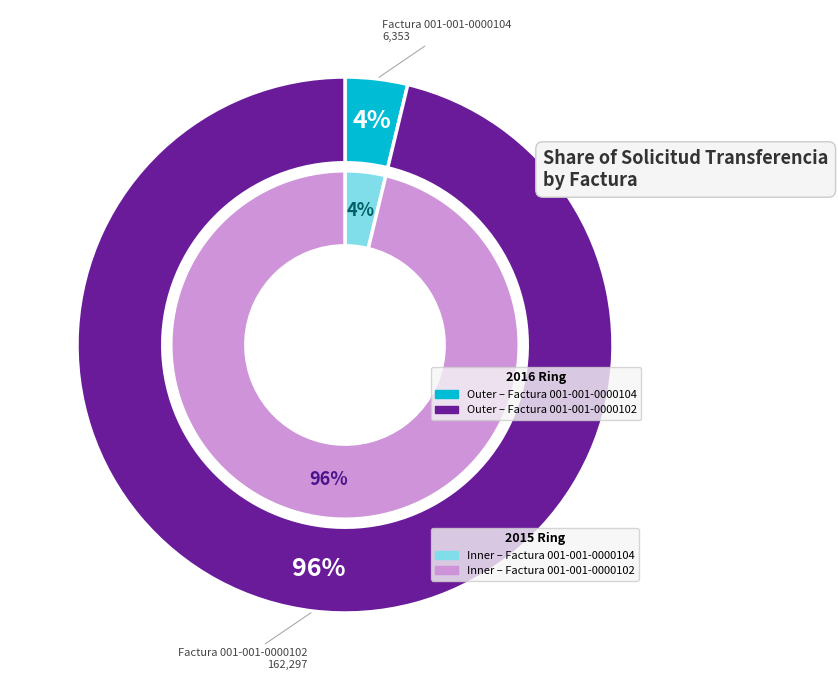

True or false: Factura 001-001-0000104 accounts for 18% of the total.

False